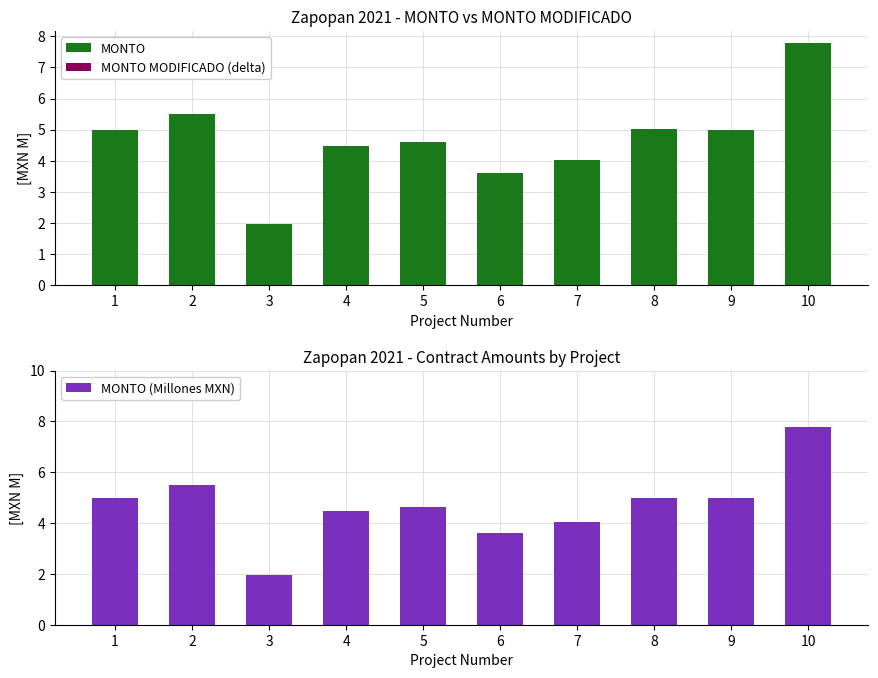

True or false: MONTO (Millones MXN) has a value of 4.3 at 10.

False